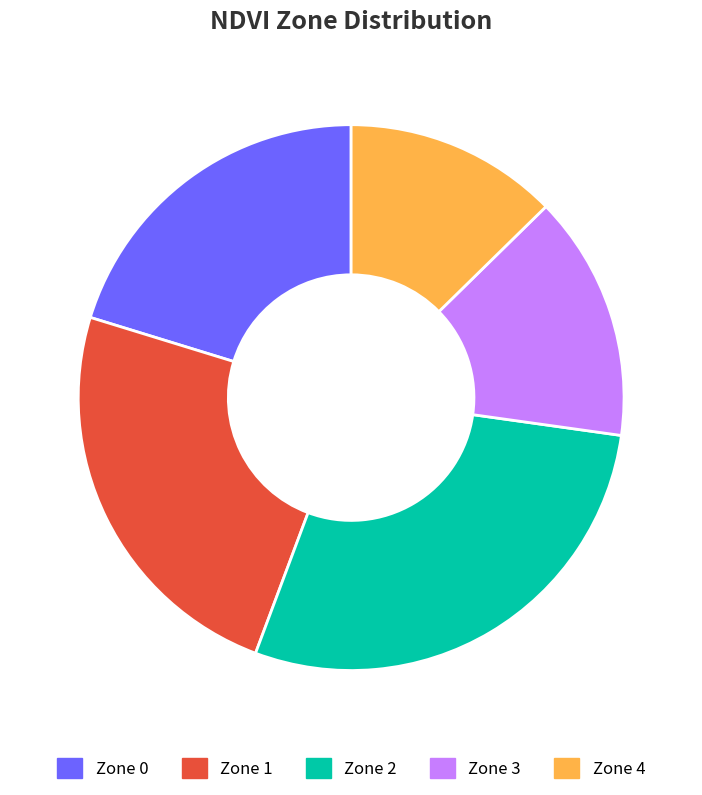

True or false: Zone 0 accounts for 20% of the total.

True